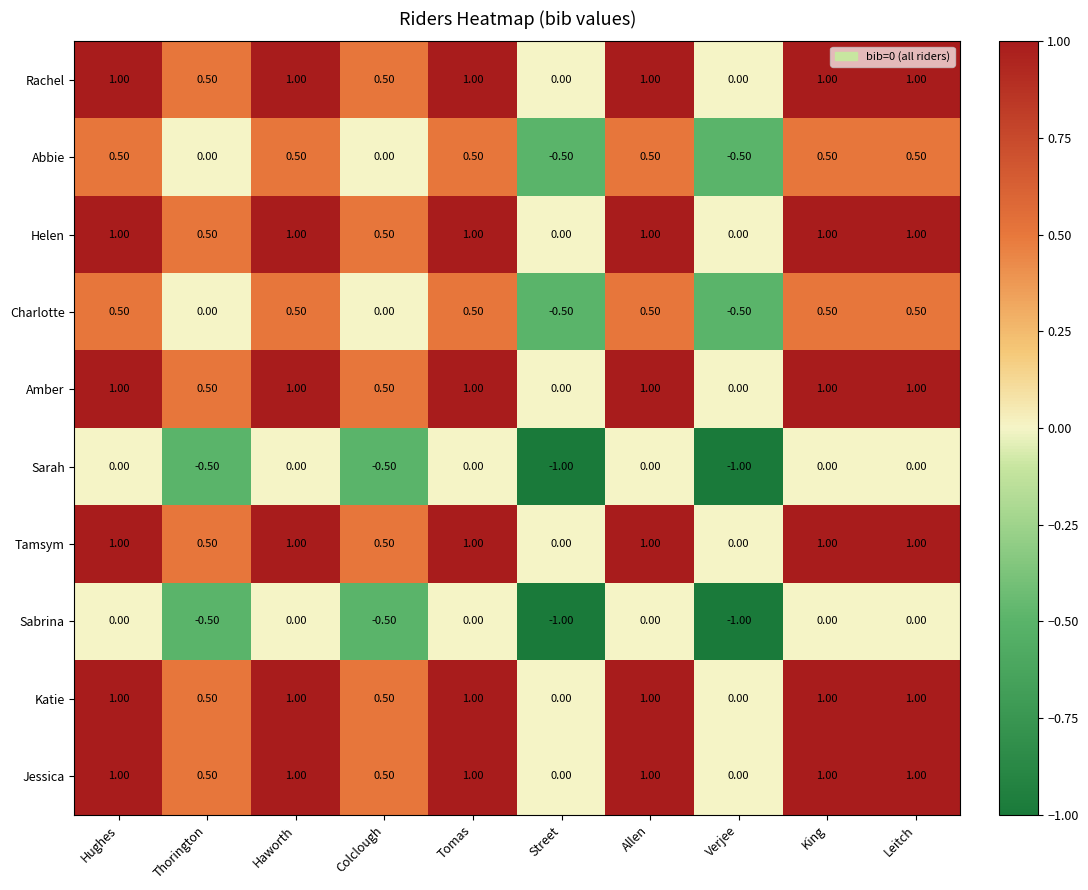

What is the total value across all series at Colclough?

2.0